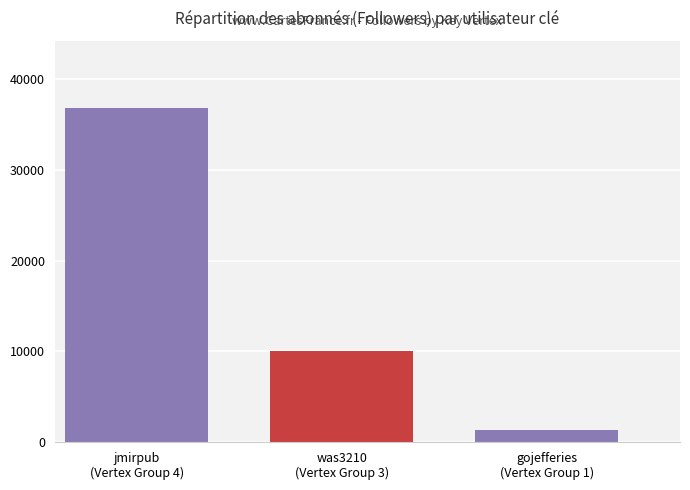

Reading left to right, transcribe all the data shown in this chart.

36871	10005	1319